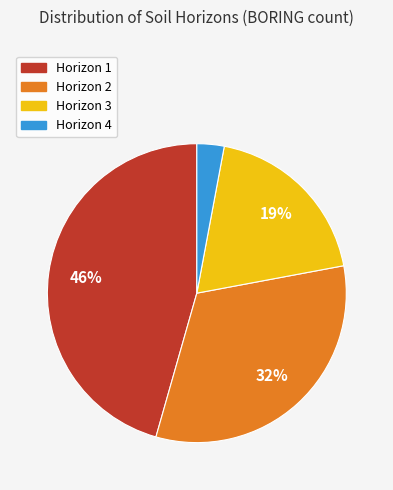

Approximately how many times larger is the value at Horizon 1 compared to Horizon 3?

2.4